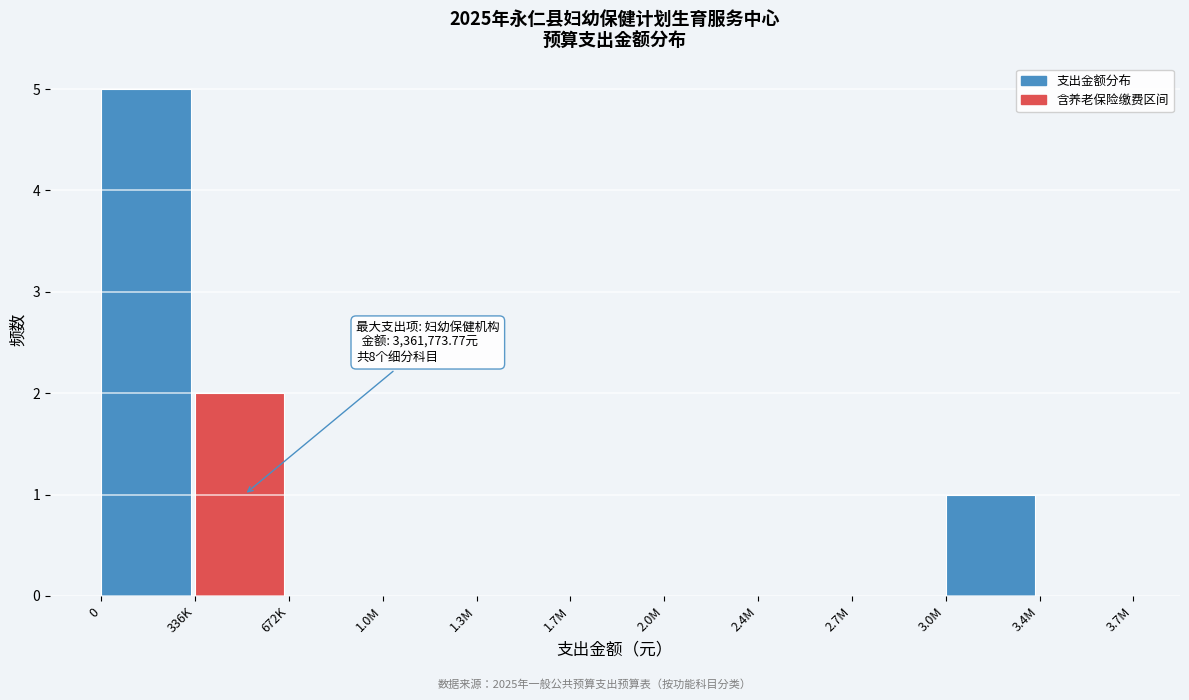

Reading left to right, extract all data points from this chart.

0=5	336K=2	672K=0	1.0M=0	1.3M=0	1.7M=0	2.0M=0	2.4M=0	2.7M=0	3.0M=1	3.4M=0